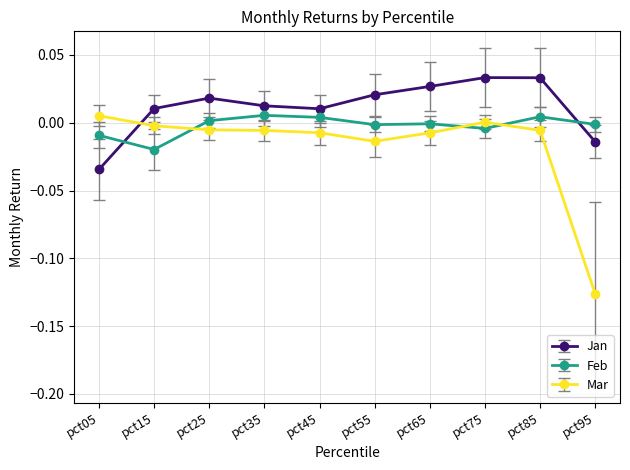

Between pct25 and pct95, which series saw the biggest shift?

Mar